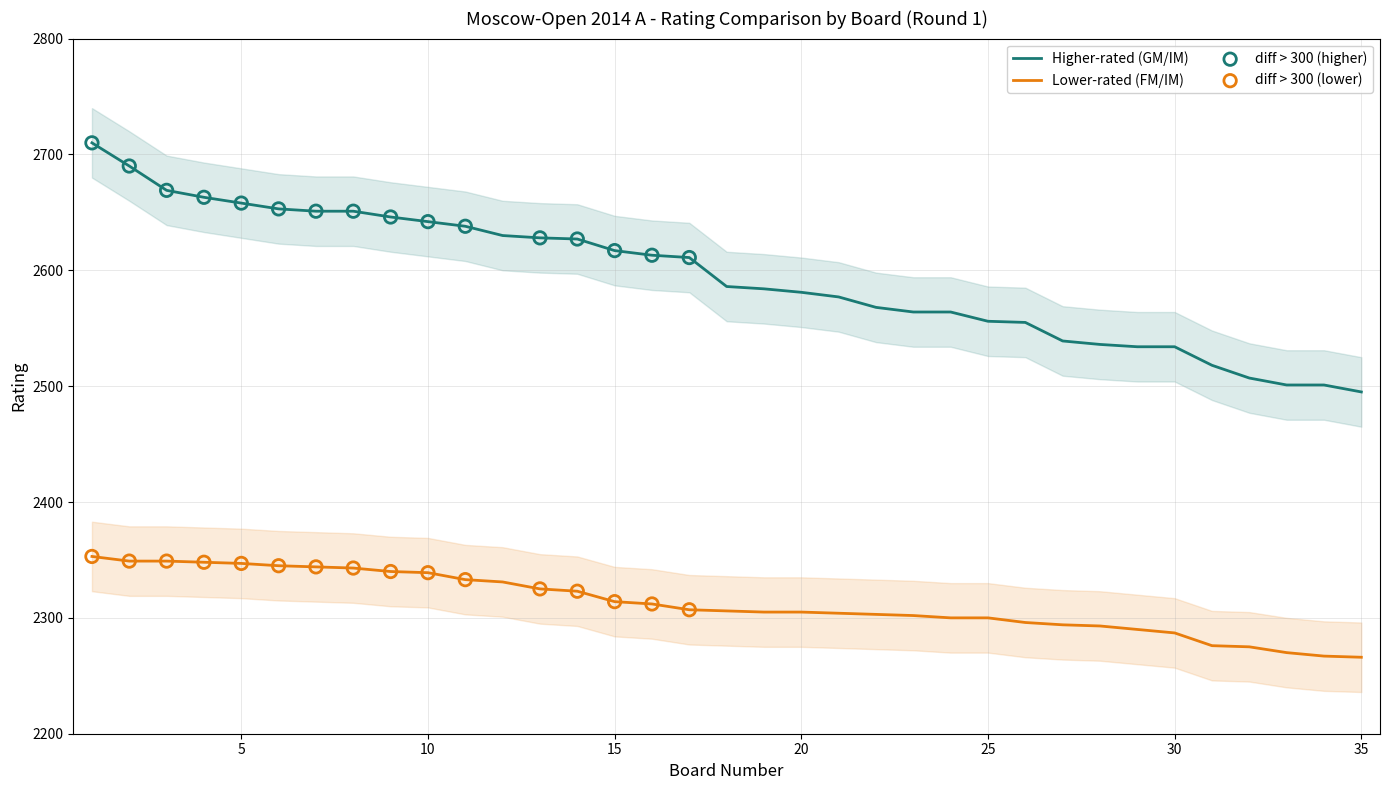

What is the total value across all series at 7?

4995